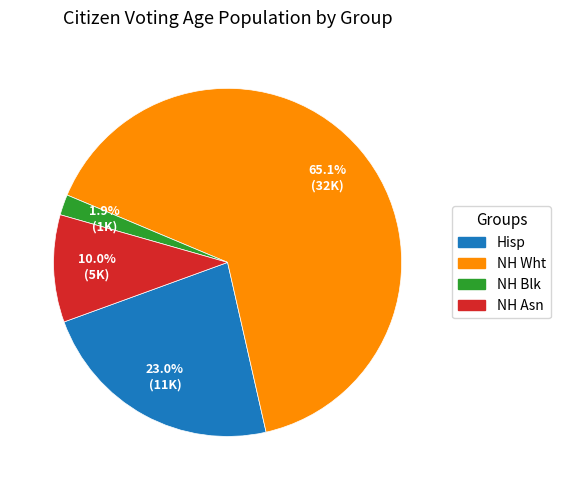

What is the largest slice in the pie chart?

NH Wht